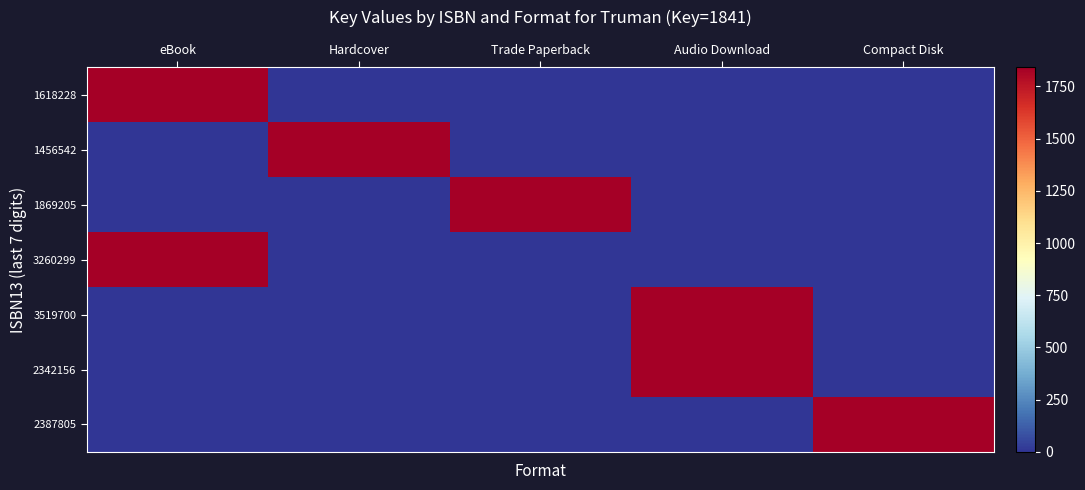

At which category is the sum across all series the highest?

eBook